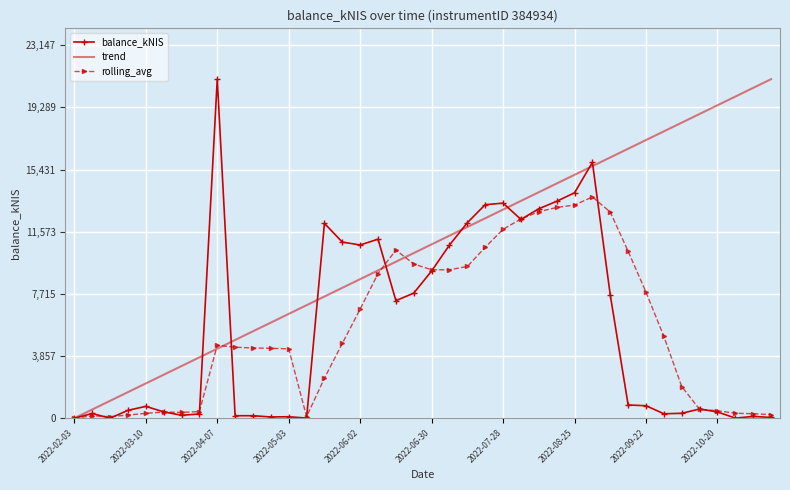

What is the highest value of the trend series?

21043.0